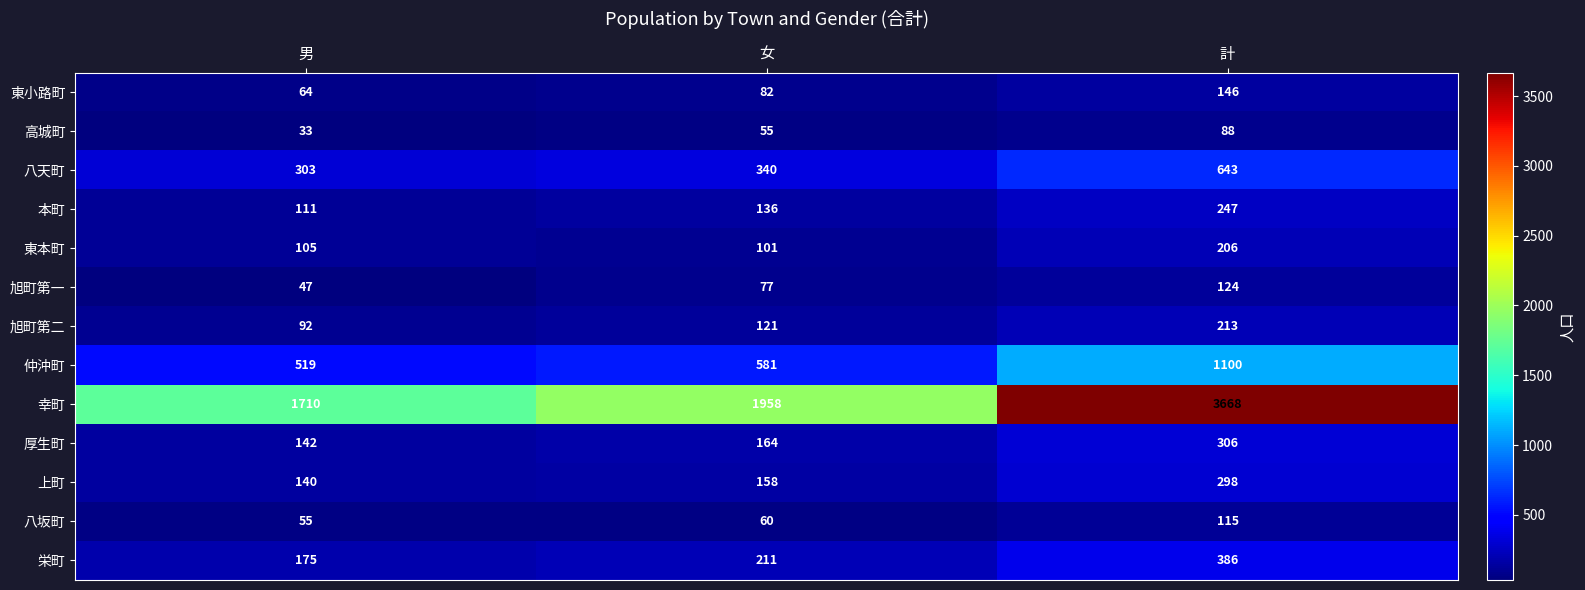

Read the 厚生町 value at 男, to the nearest 50.

150